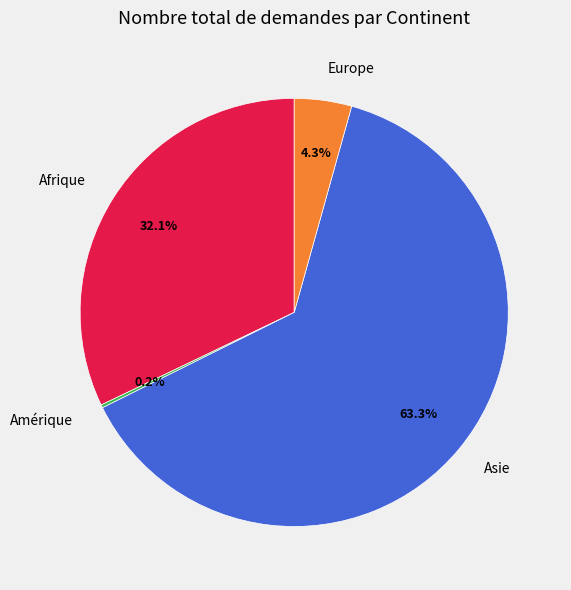

Does Asie account for over 50% of the chart?

Yes